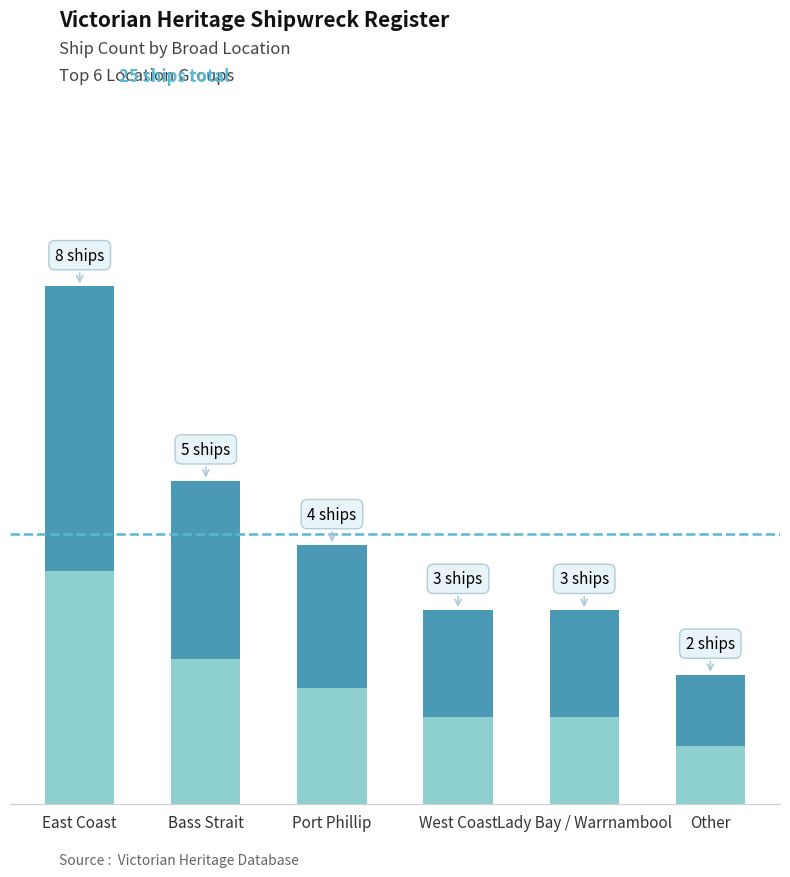

Read the value at Bass Strait.

5